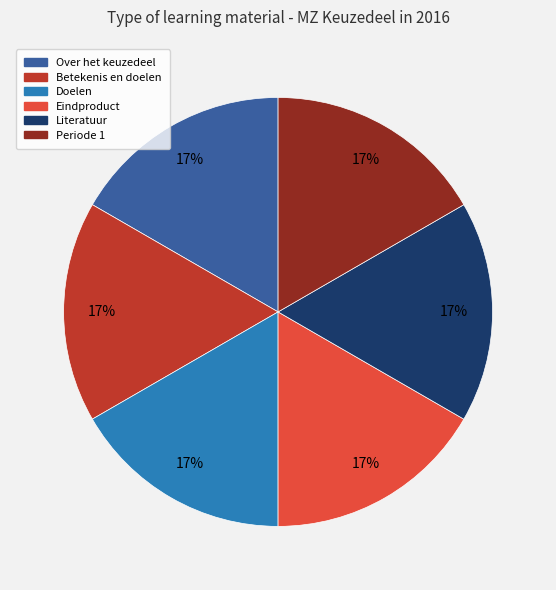

Is Doelen the majority of the pie?

No